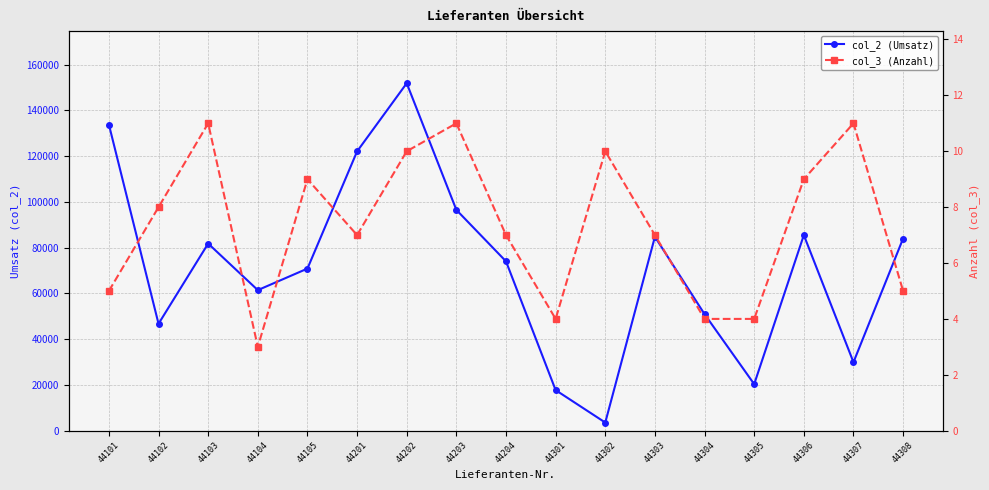

Which series changed the most between 44301 and 44305?

col_2 (Umsatz)